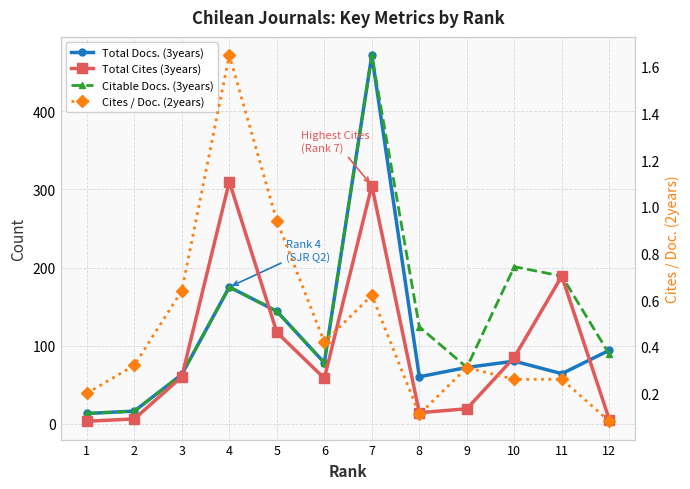

True or false: Total Docs. (3years) and Cites / Doc. (2years) intersect in this chart.

False